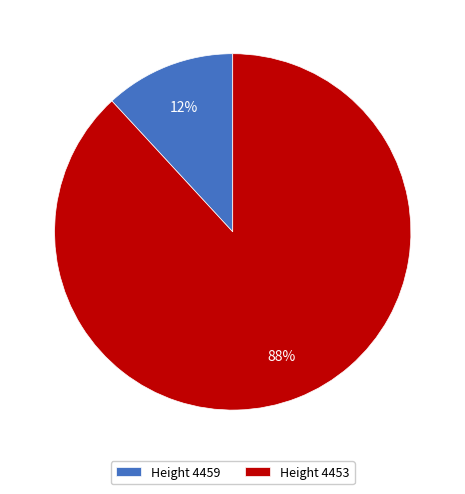

Which slice is the largest?

Height 4453